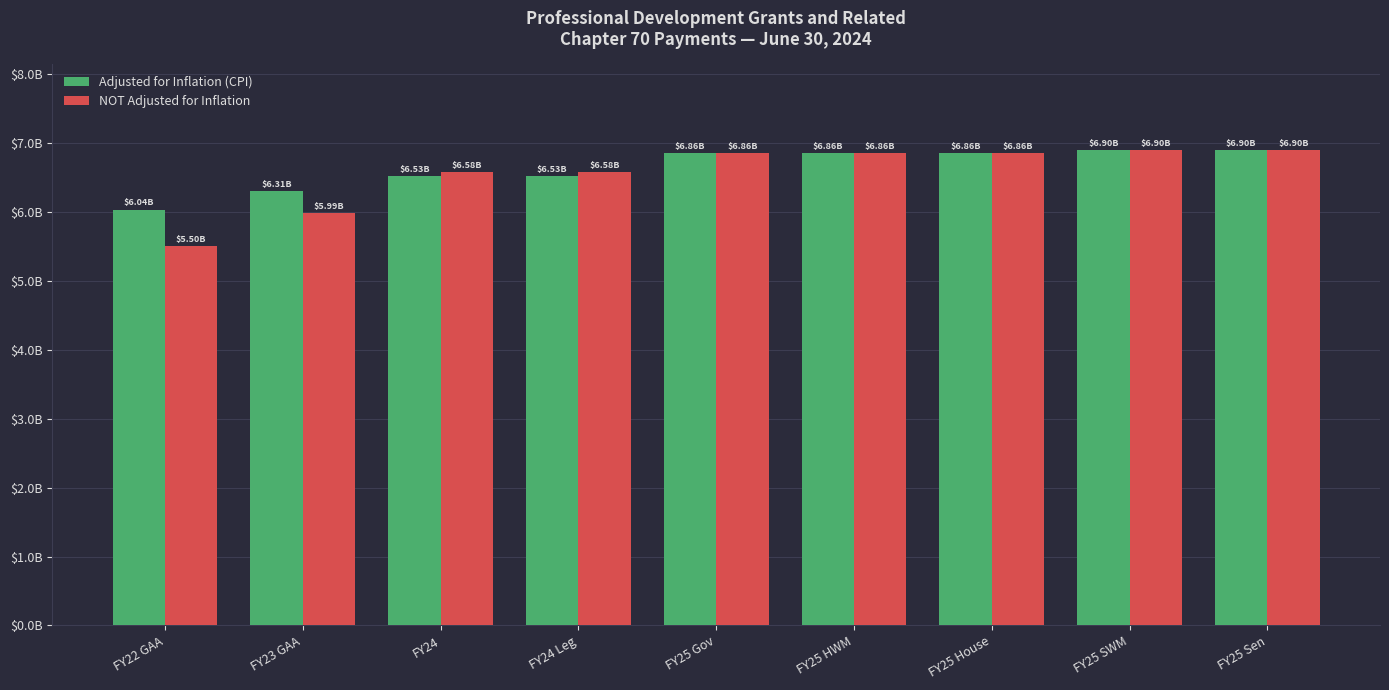

Reading left to right, what are all the values shown in this chart?

Adjusted for Inflation (CPI): FY22 GAA=6037962530	FY23 GAA=6307048101	FY24=6527056999	FY24 Leg=6527056999	FY25 Gov=6856027888	FY25 HWM=6863923143	FY25 House=6863923143	FY25 SWM=6901231701	FY25 Sen=6904384137
NOT Adjusted for Inflation: FY22 GAA=5503268224	FY23 GAA=5988520366	FY24=6584758265	FY24 Leg=6584758265	FY25 Gov=6856027888	FY25 HWM=6863923143	FY25 House=6863923143	FY25 SWM=6901231701	FY25 Sen=6904384137